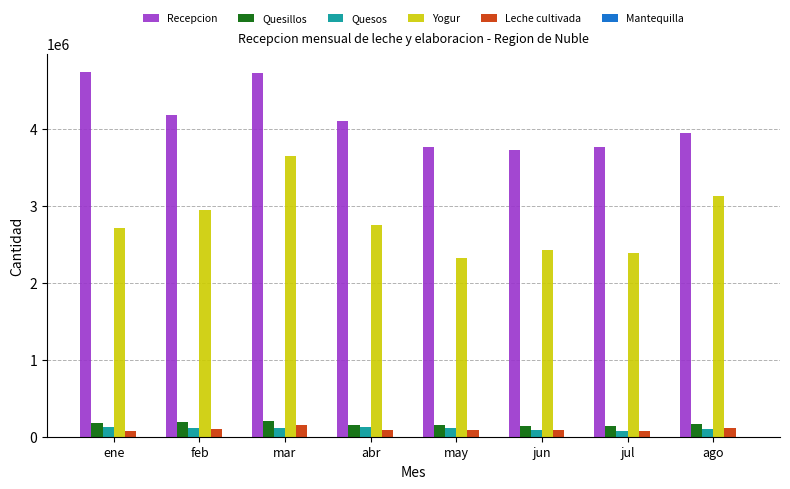

Count the number of categories in the chart.

8